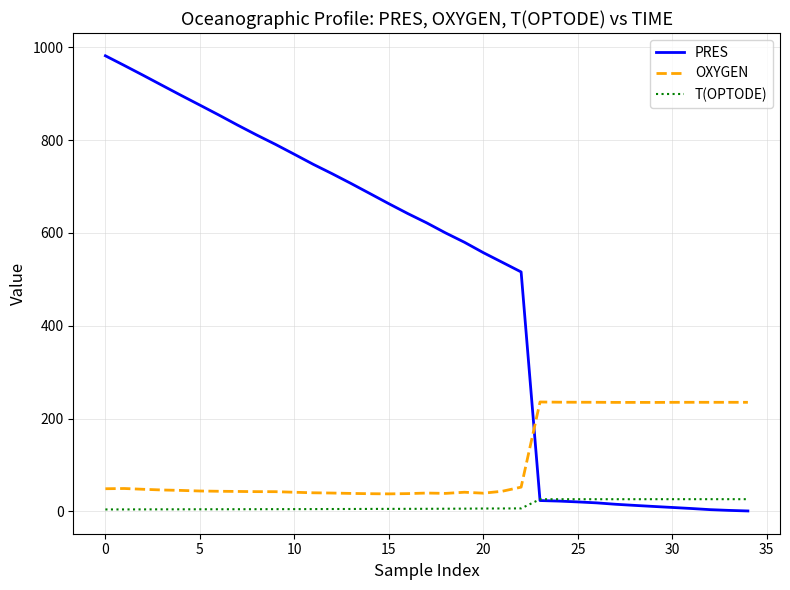

True or false: OXYGEN and T(OPTODE) intersect in this chart.

False